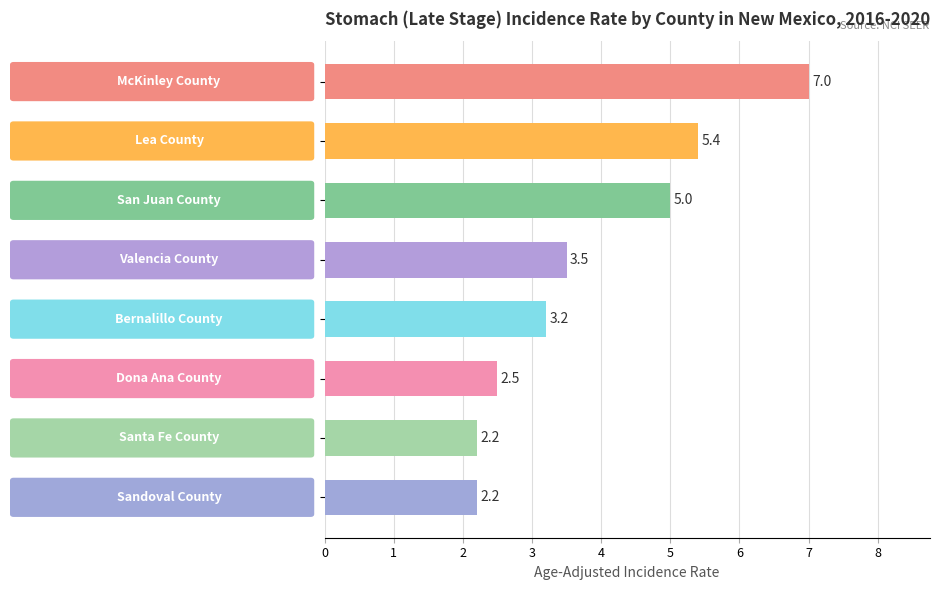

What is the value of the 3rd bar from the top?

5.0